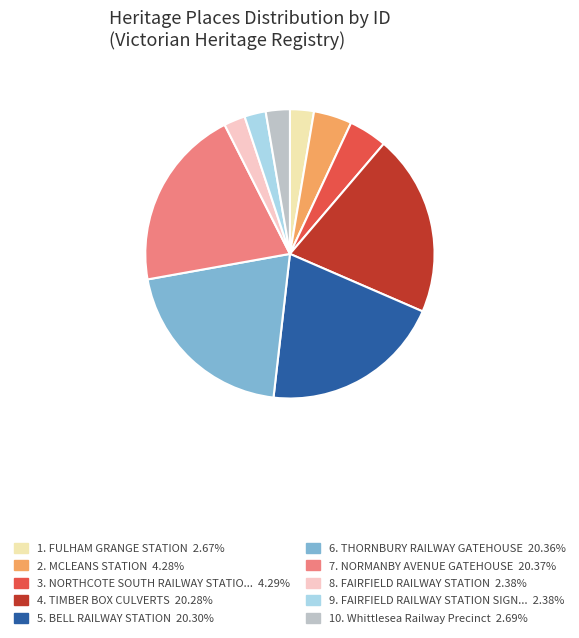

Does any single category account for the majority?

No